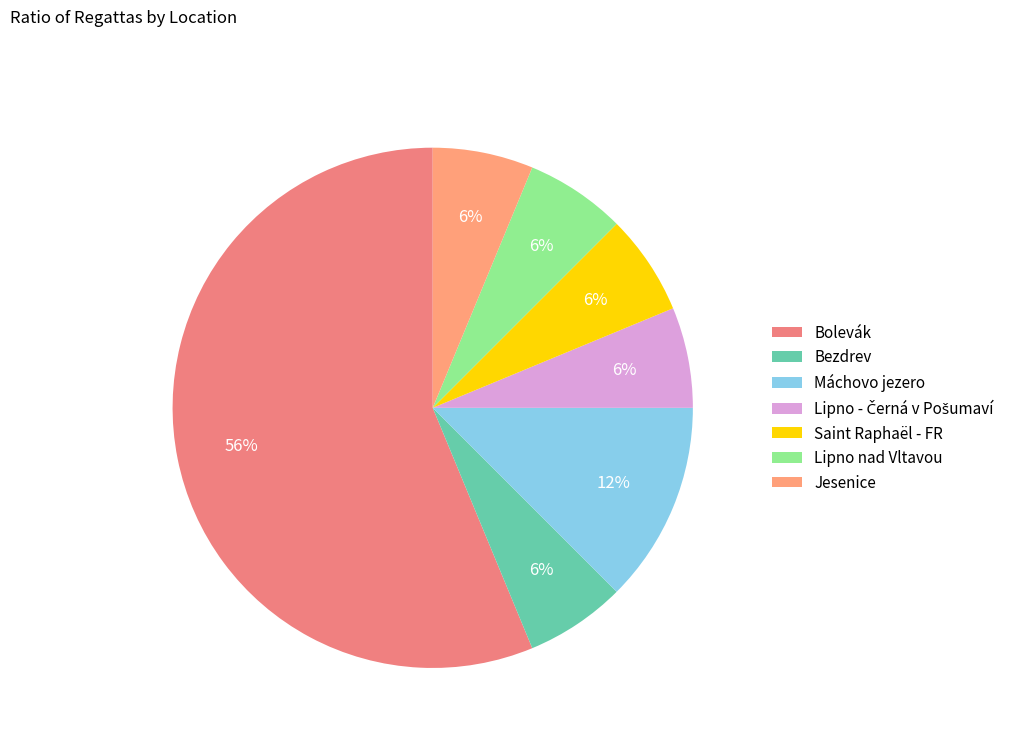

How many slices are in this pie chart?

7